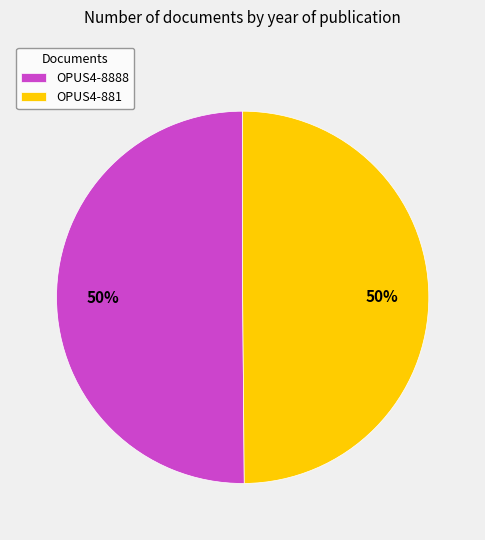

To the nearest percent, what is the combined percentage of OPUS4-8888 and OPUS4-881?

100%